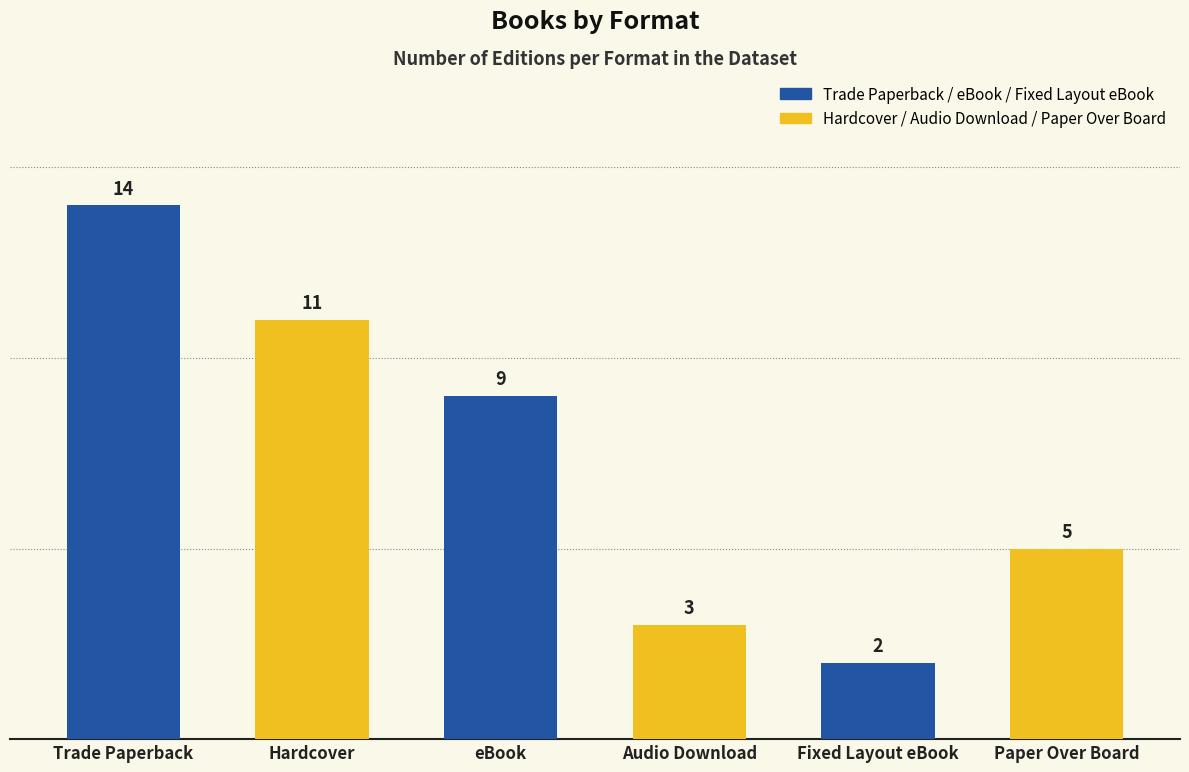

What is the change in value from Trade Paperback to Fixed Layout eBook?

-12